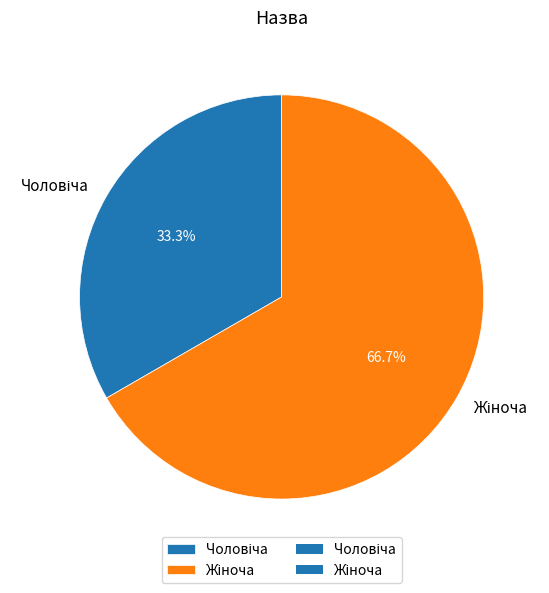

Is there a majority slice in this chart?

Yes